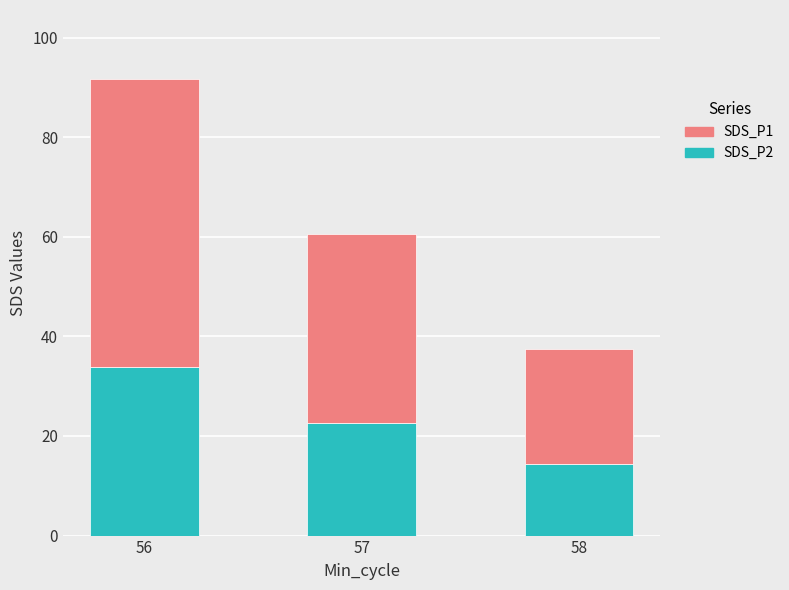

What is the minimum value for SDS_P2?

14.3